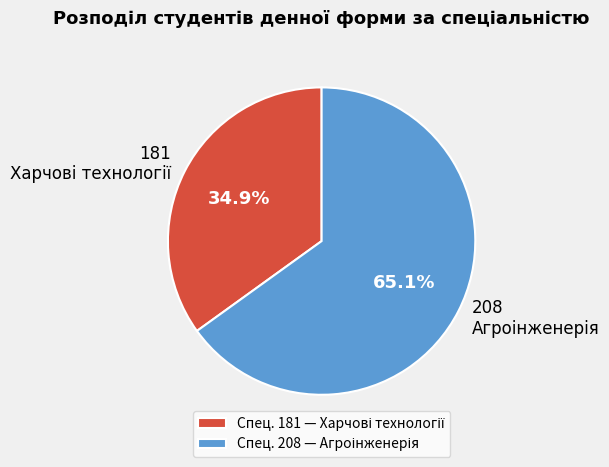

Is there a majority slice in this chart?

Yes